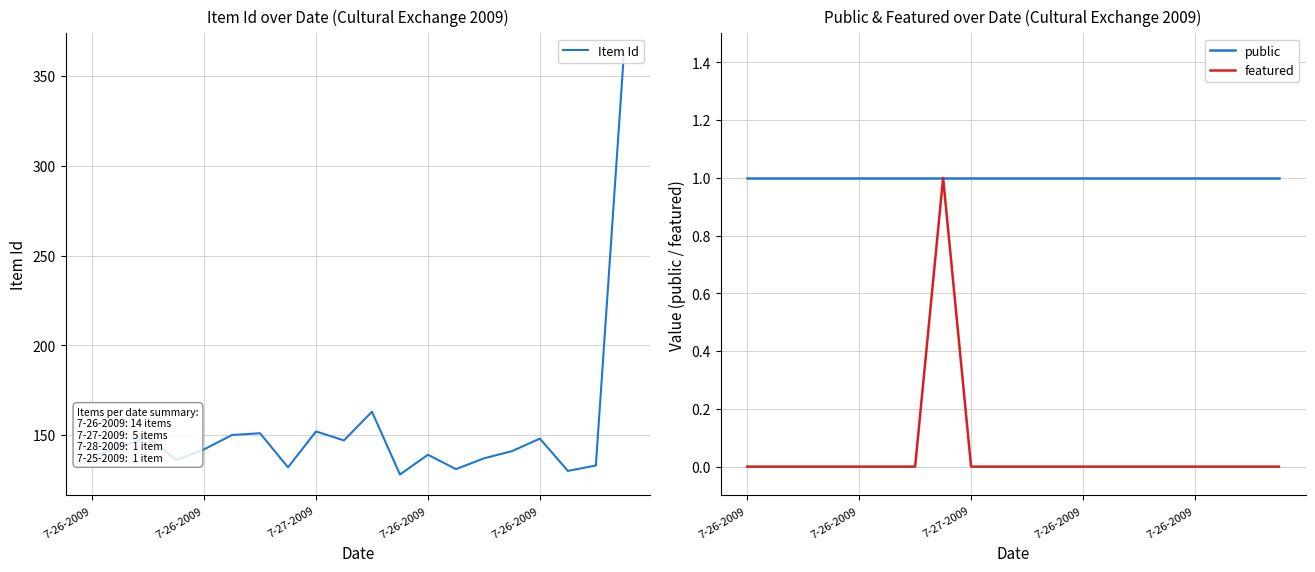

How many interior local peaks does the Item Id series have?

6